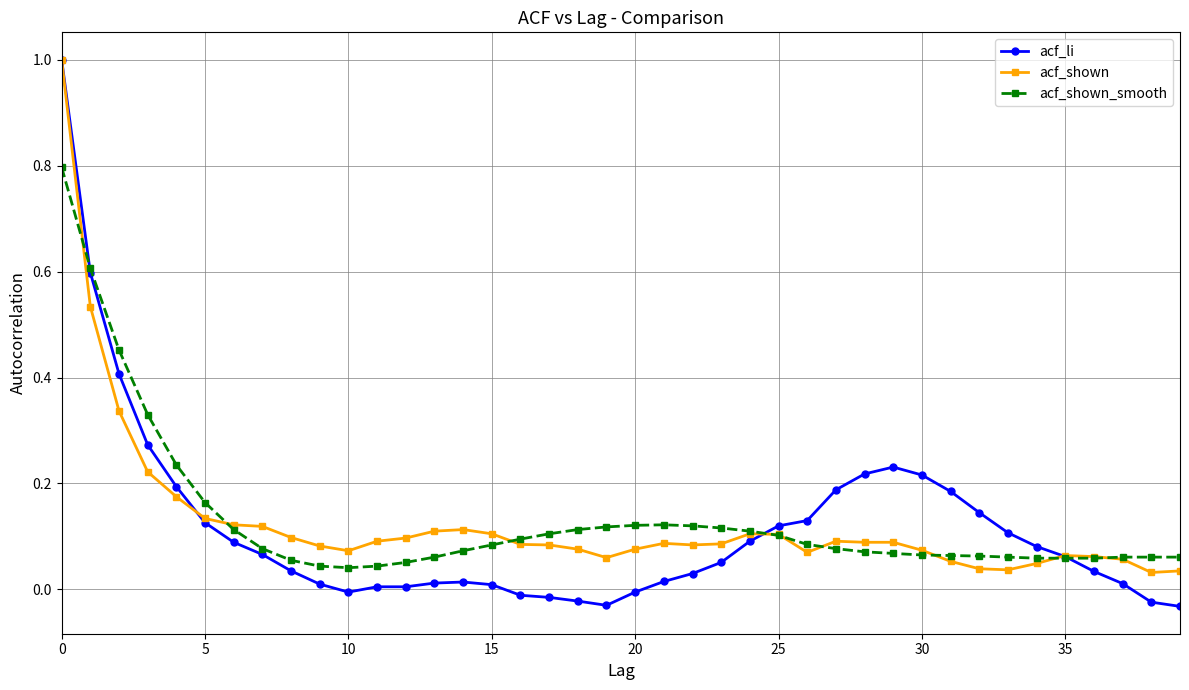

Which series has the largest range (max minus min)?

acf_li